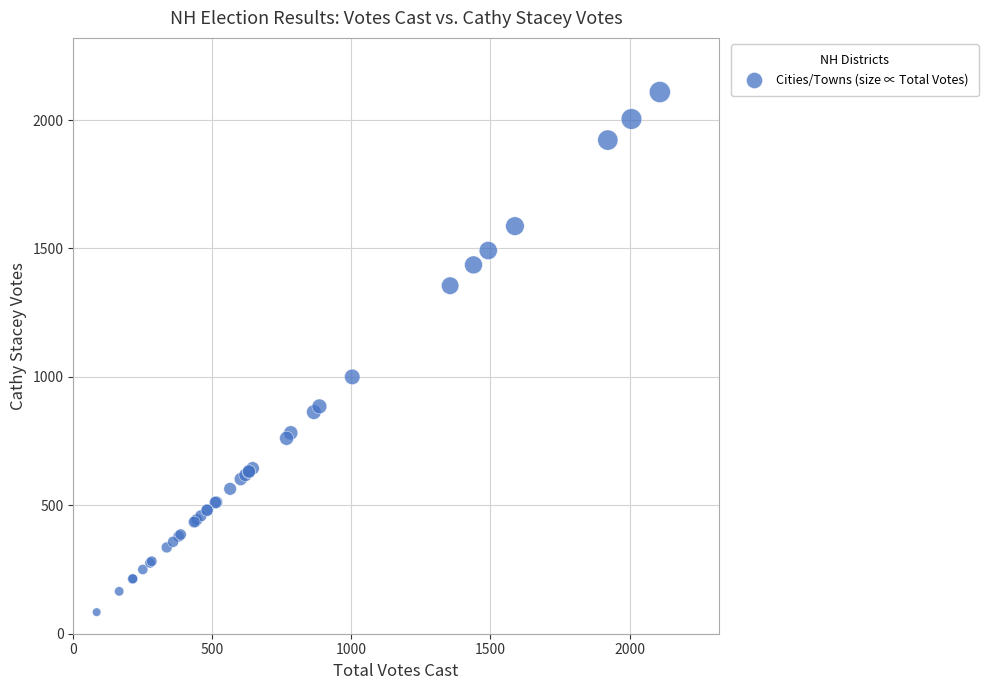

What Y value in the scatter plot is closest to 1096?

1000